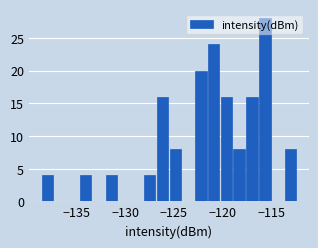

Read against the x-axis, roughly where is the centre of the tallest bar?

-115.5